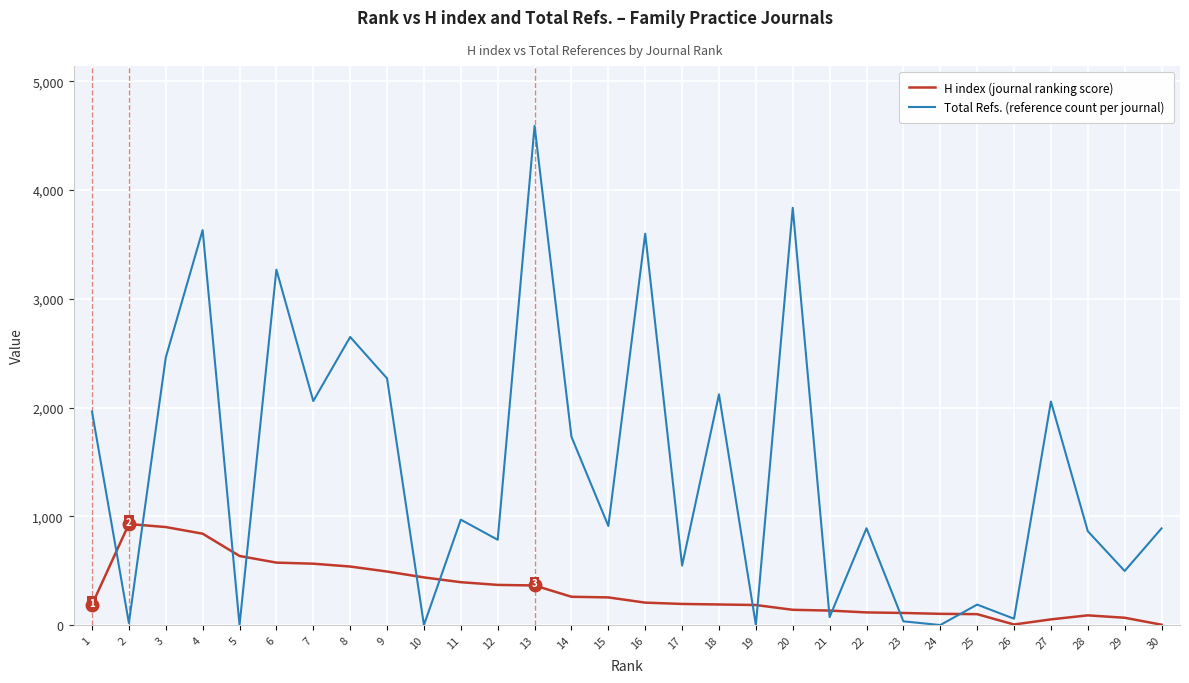

What is the greatest value displayed?

4590